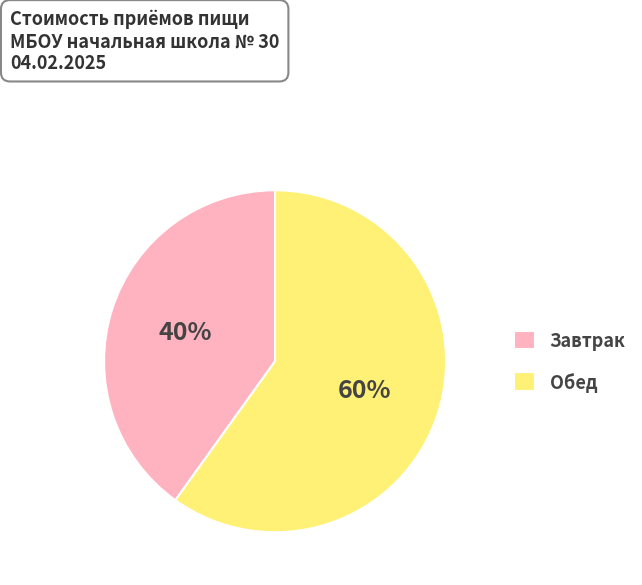

Does any single category account for the majority?

Yes